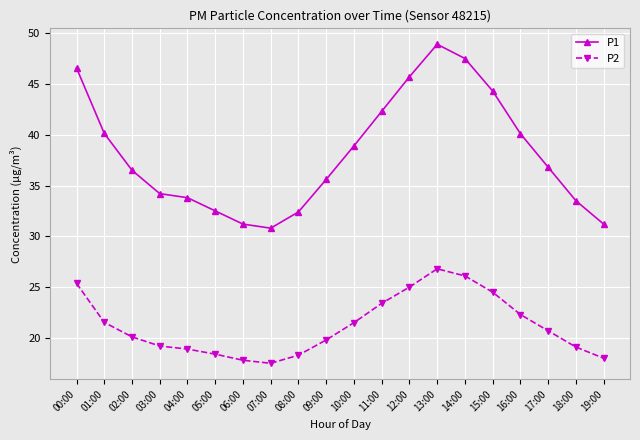

What is the total value across all series at 11:00?

65.7